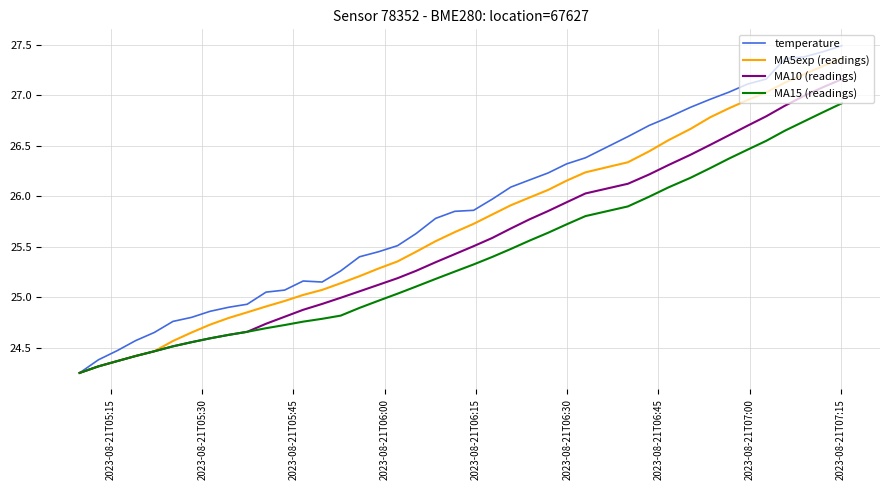

Which series has the largest total across all categories?

temperature